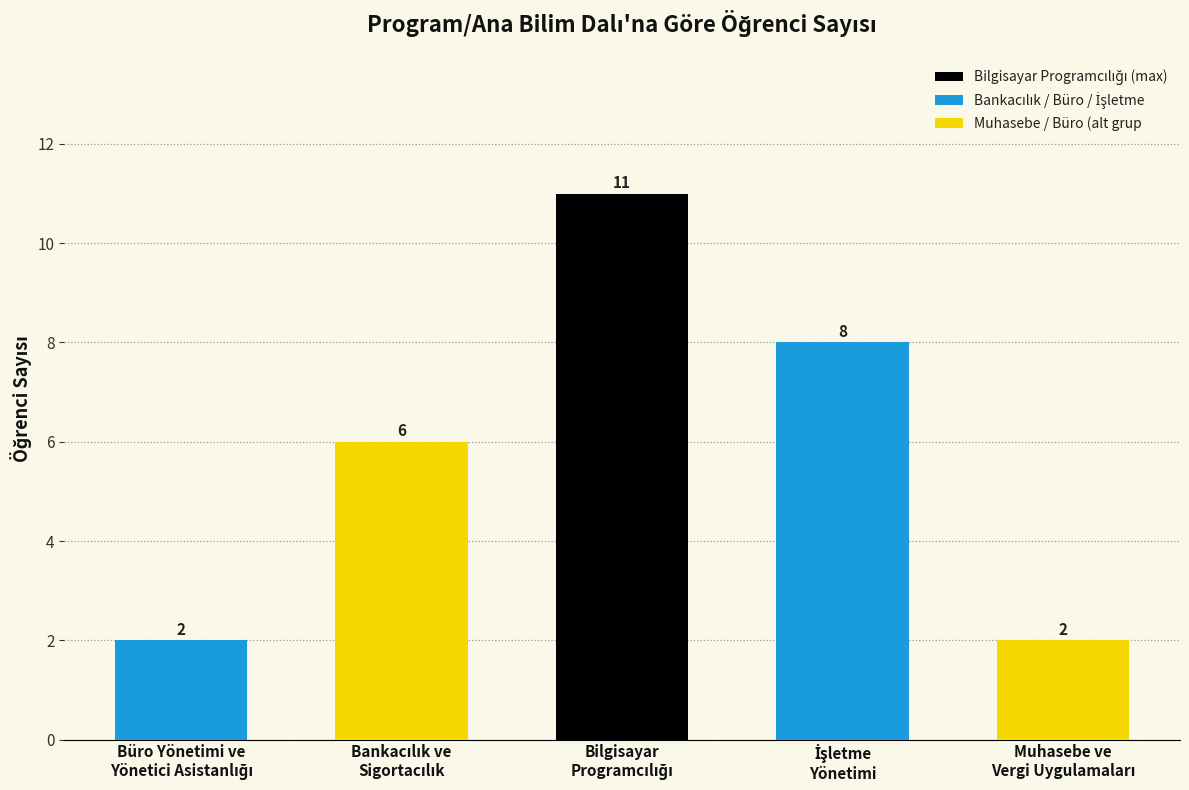

What is the sum of all values?

29